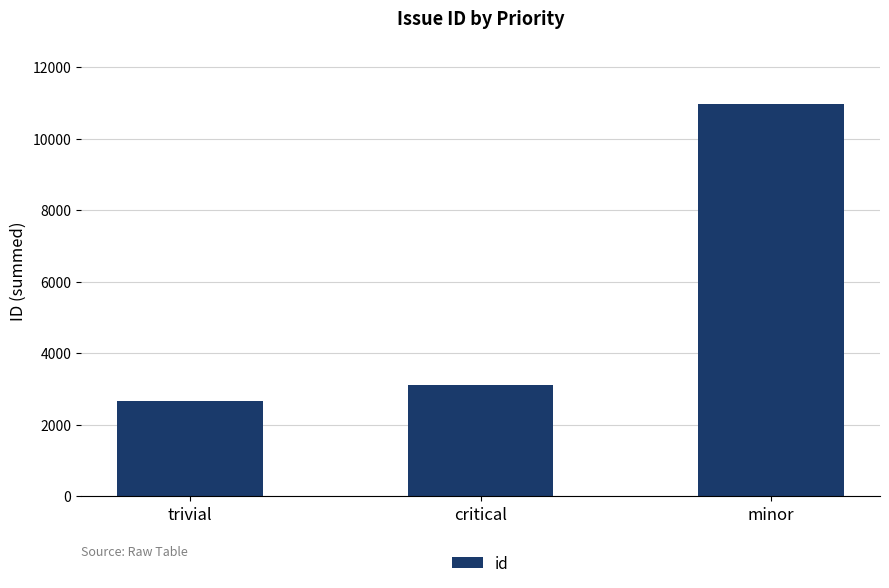

What is the sum of all values?

16753